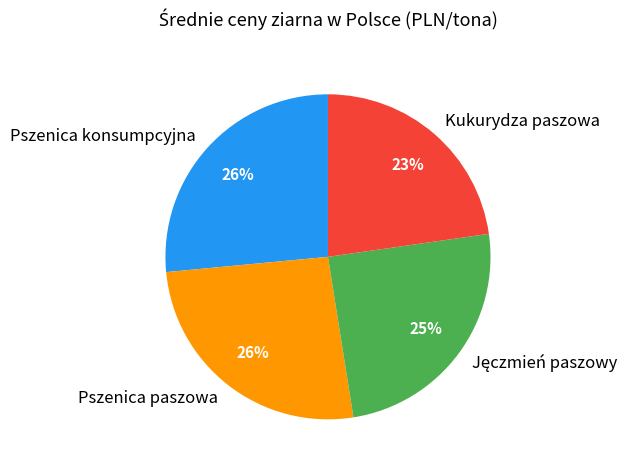

Which has a higher value, Kukurydza paszowa or Pszenica paszowa?

Pszenica paszowa